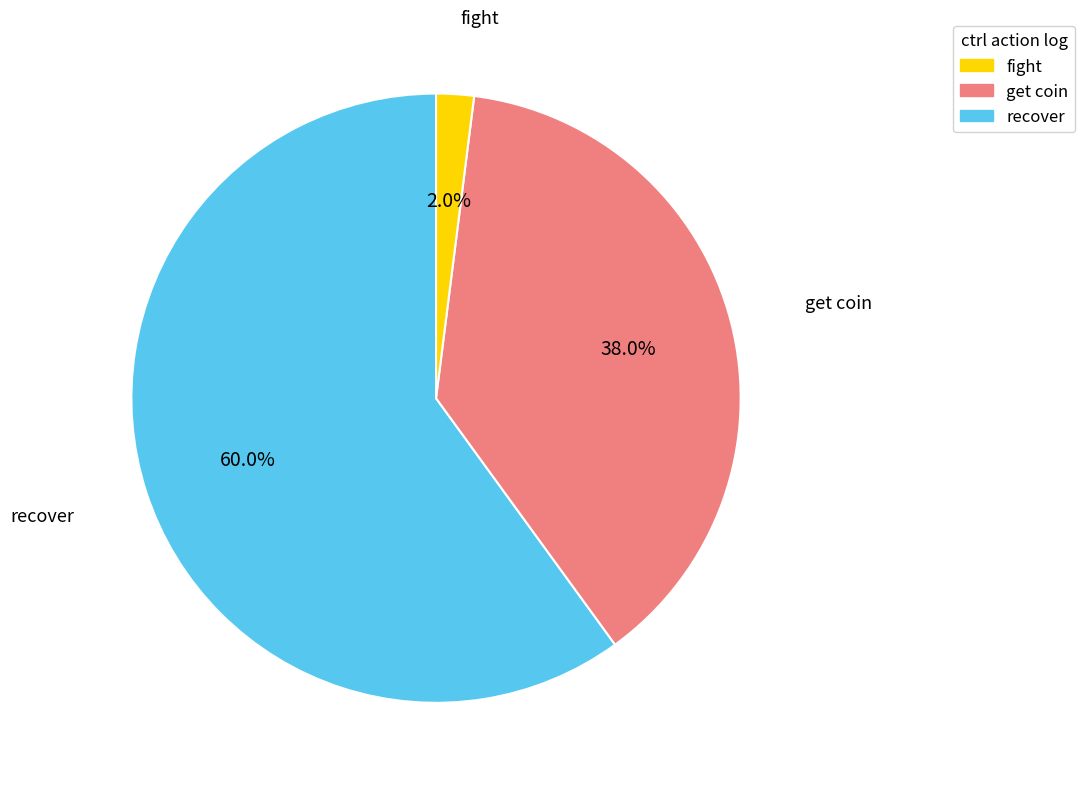

Is there any slice that represents more than half of the pie?

Yes